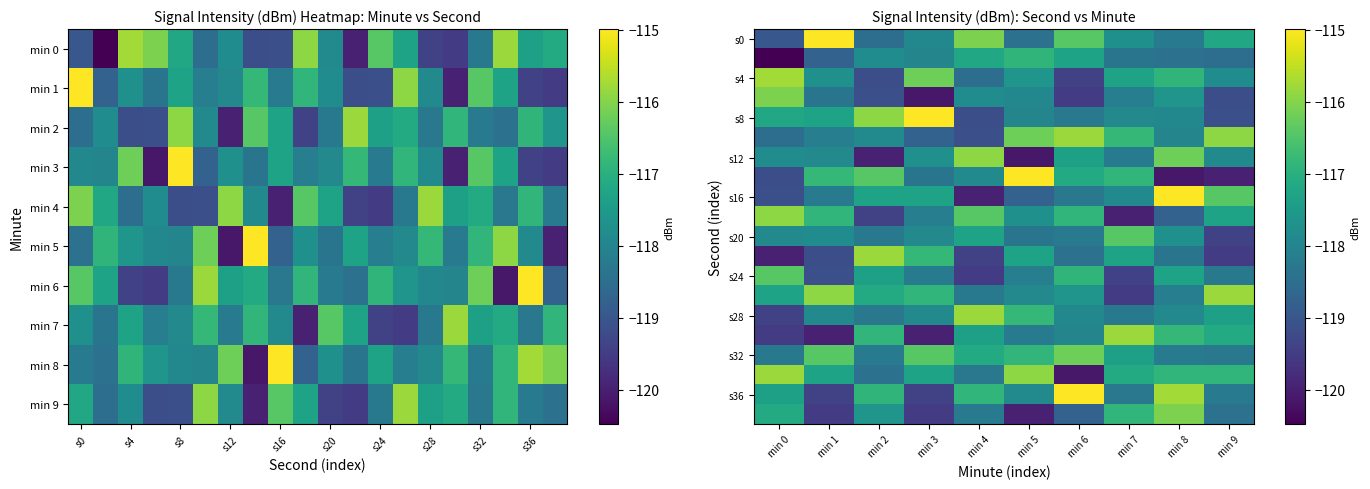

What is the approximate value of s16 at min 3?

-117.3